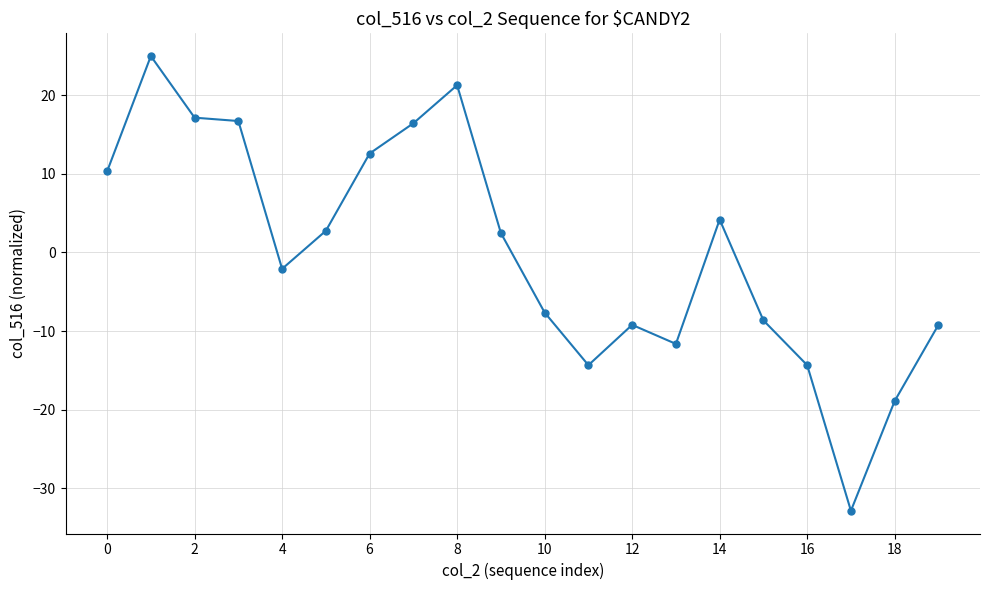

Is this an area chart (filled region under the line)?

No